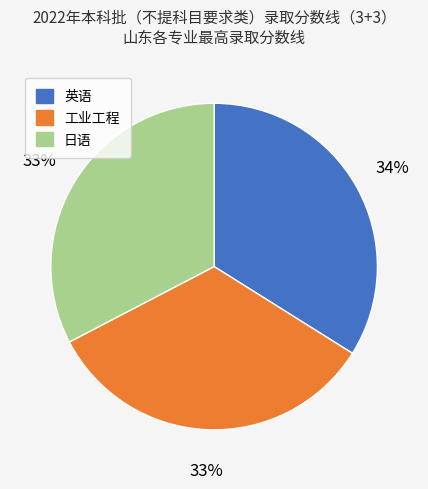

To the nearest percent, what is the combined percentage of 英语 and 工业工程?

67%